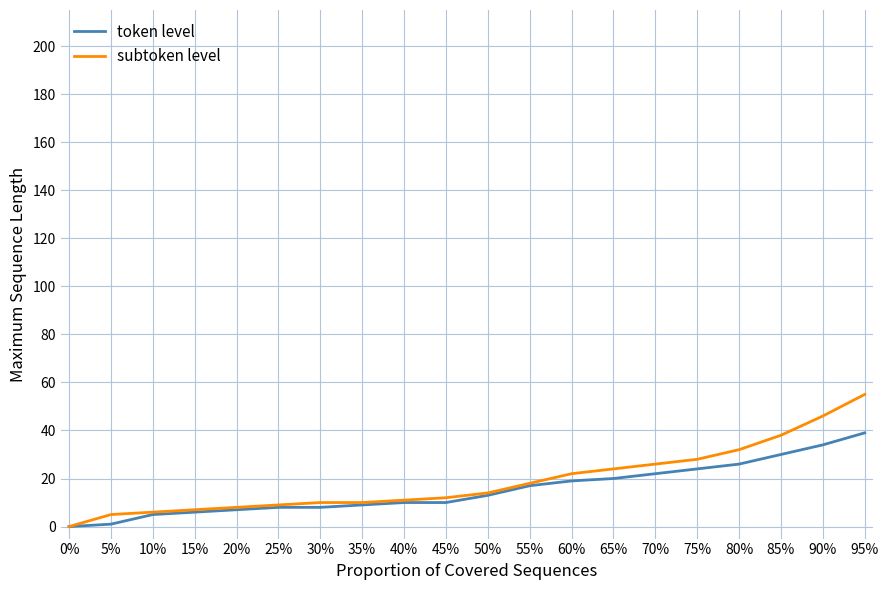

At which category is the sum across all series the highest?

95%